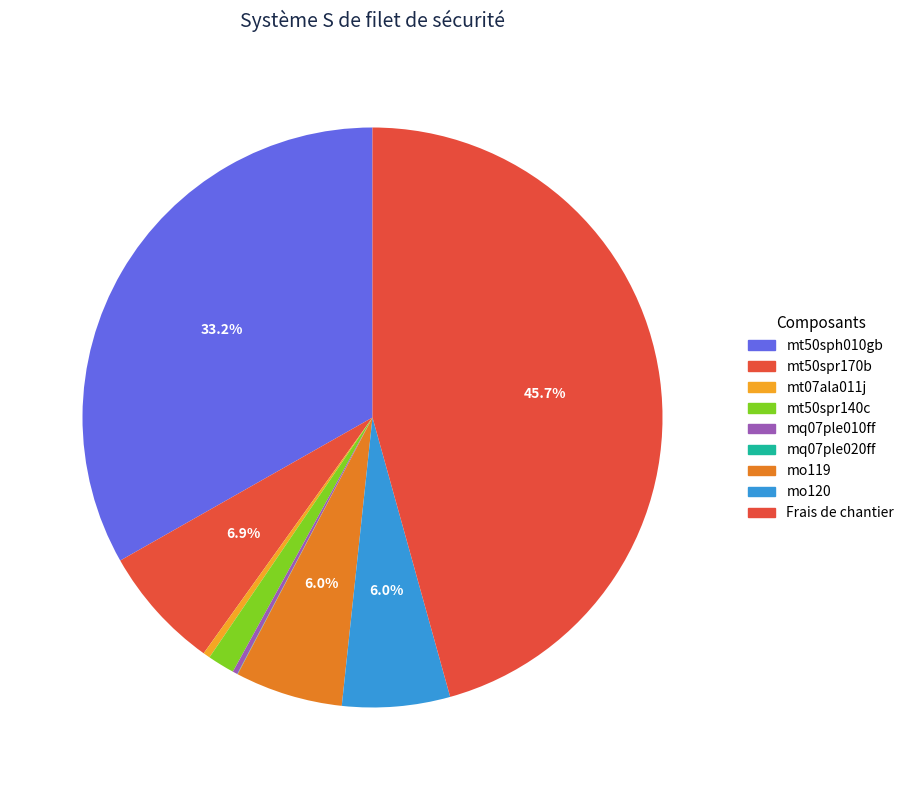

To the nearest percent, what is the difference between the largest and smallest slice percentages?

46%